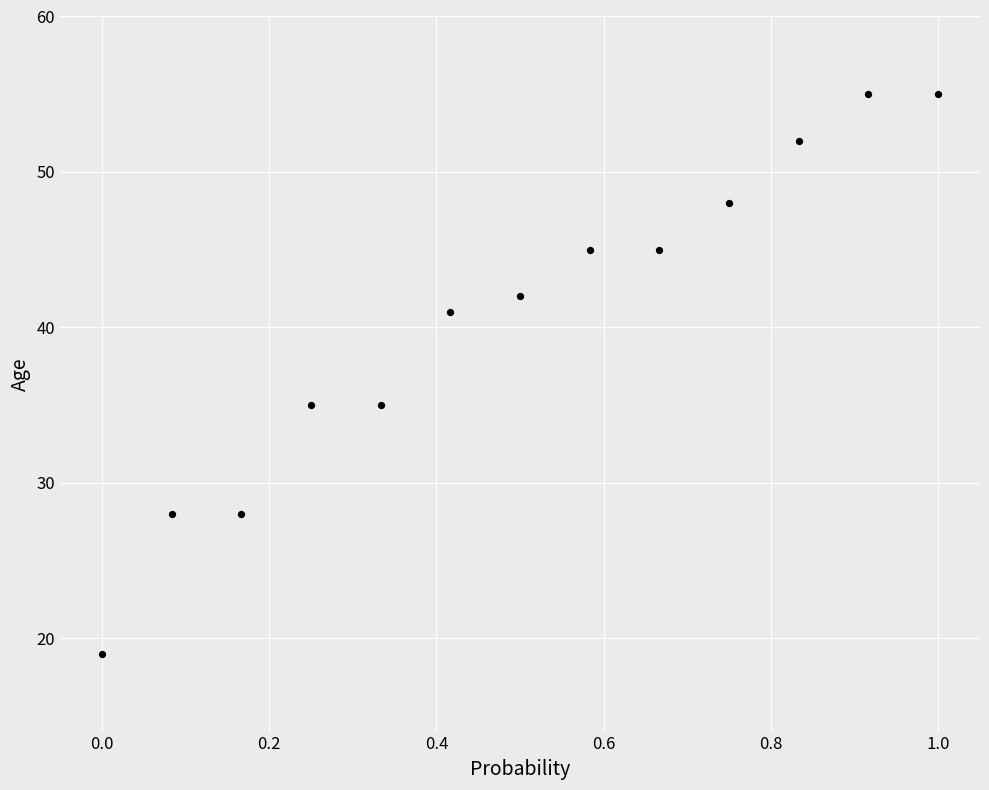

What is the range of Y values (max minus min)?

36